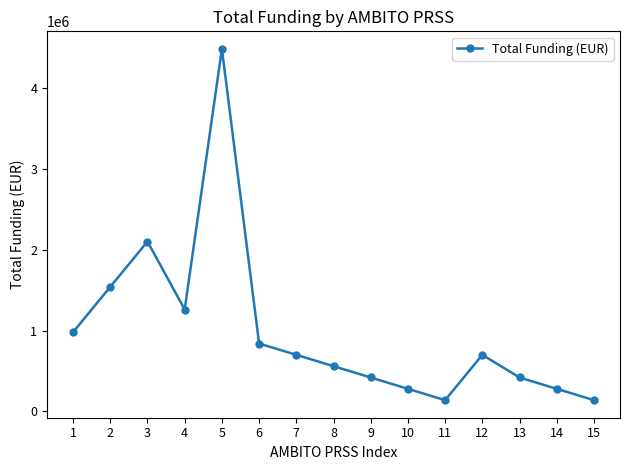

Between 9 and 15, which is larger?

9